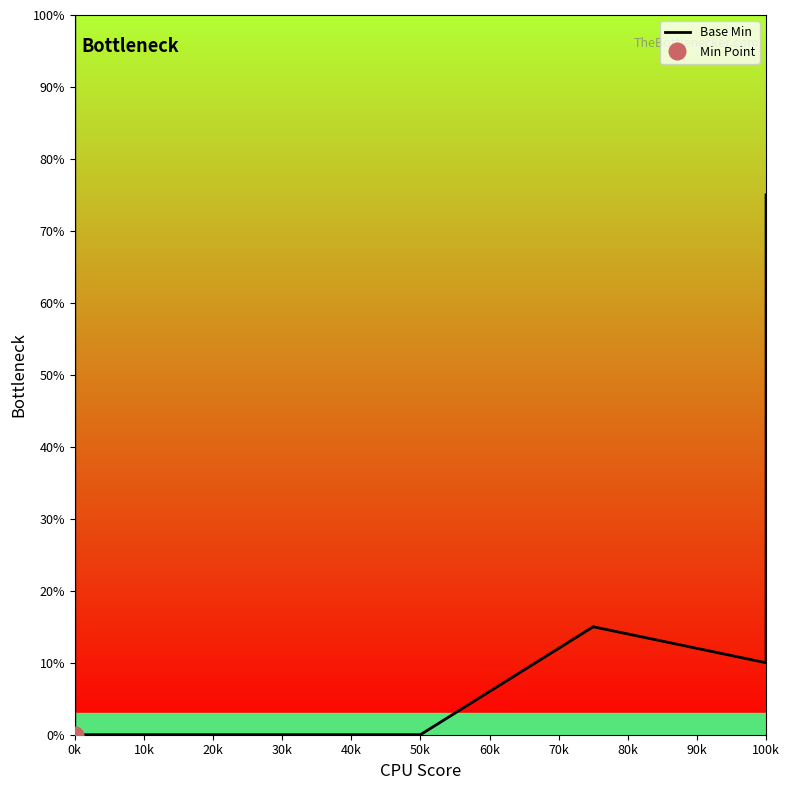

True or false: the data shows 0 at 0k.

True